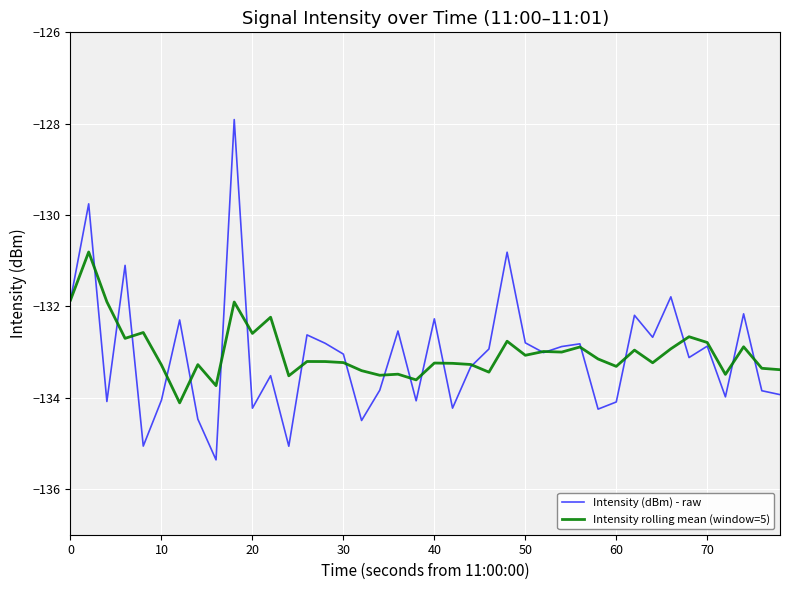

What is the smallest value displayed?

-135.4